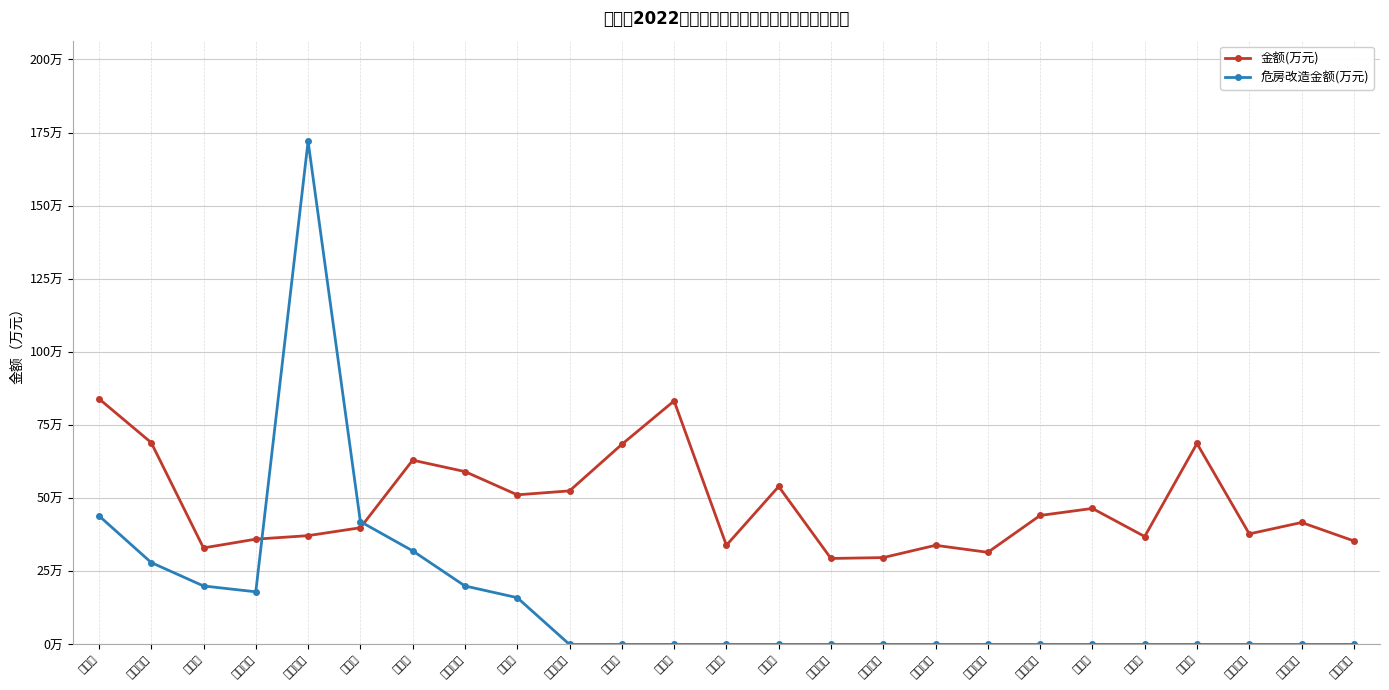

What is the difference between the maximum and minimum values in the 危房改造金额(万元) series?

172.0